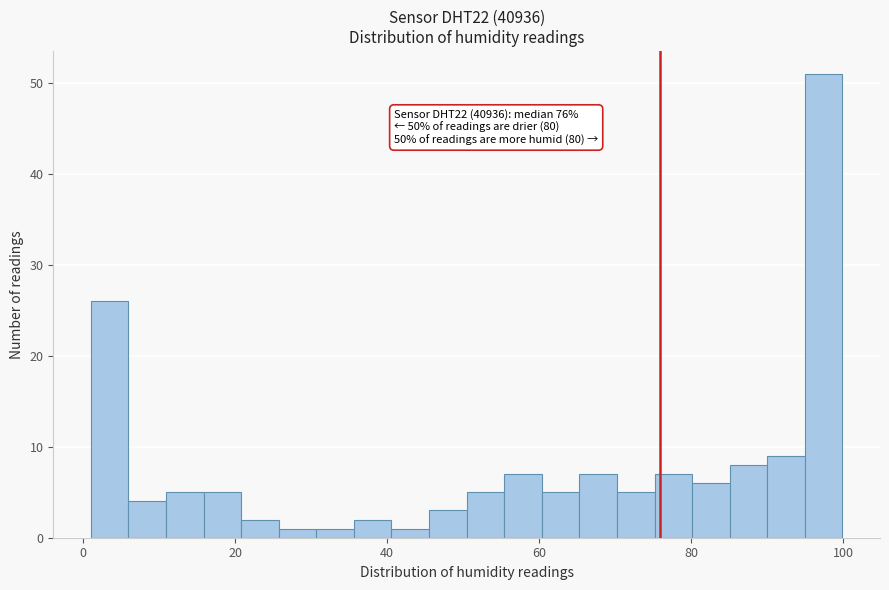

Read against the x-axis, roughly where is the centre of the tallest bar?

98